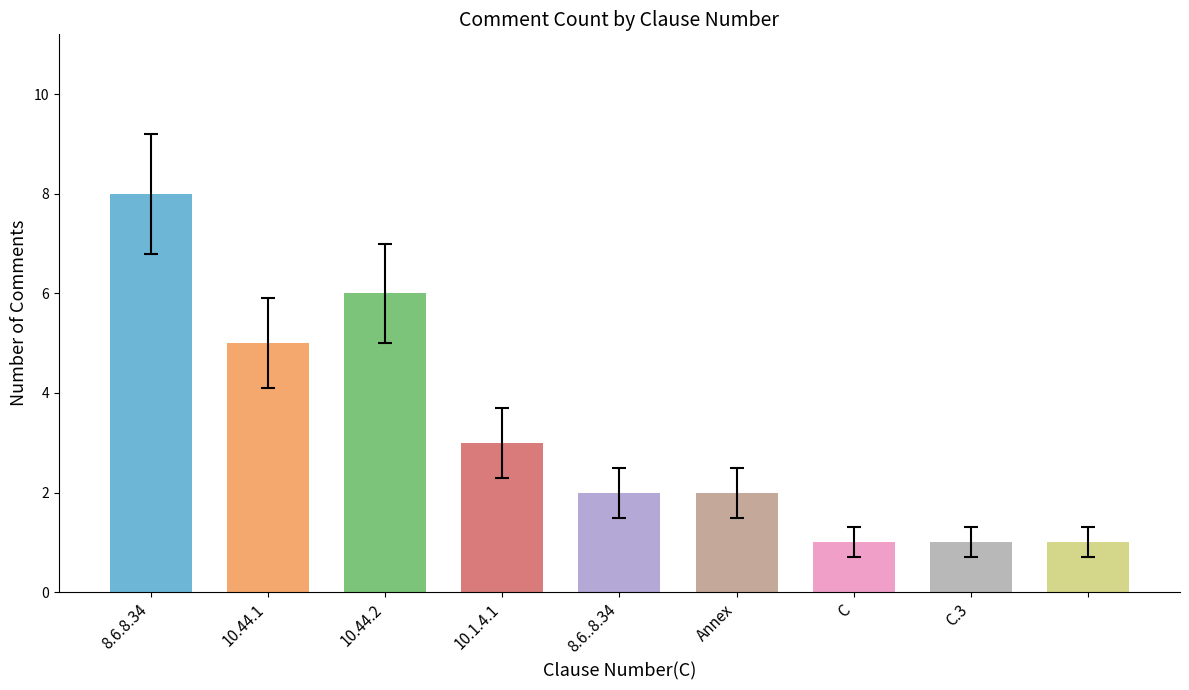

What is the sum of the values at 10.44.1 and 10.44.2?

11